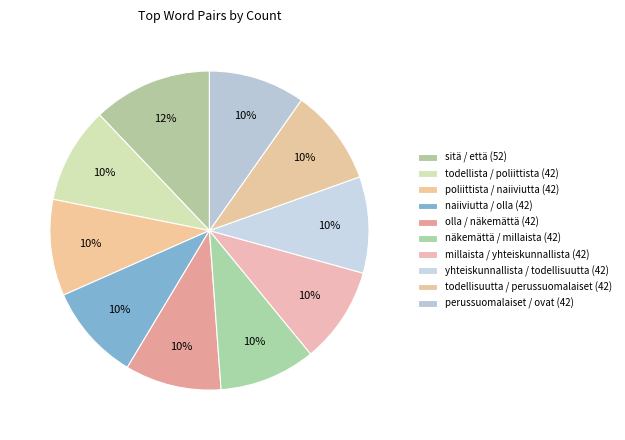

What is the largest slice in the pie chart?

sitä / että (52)